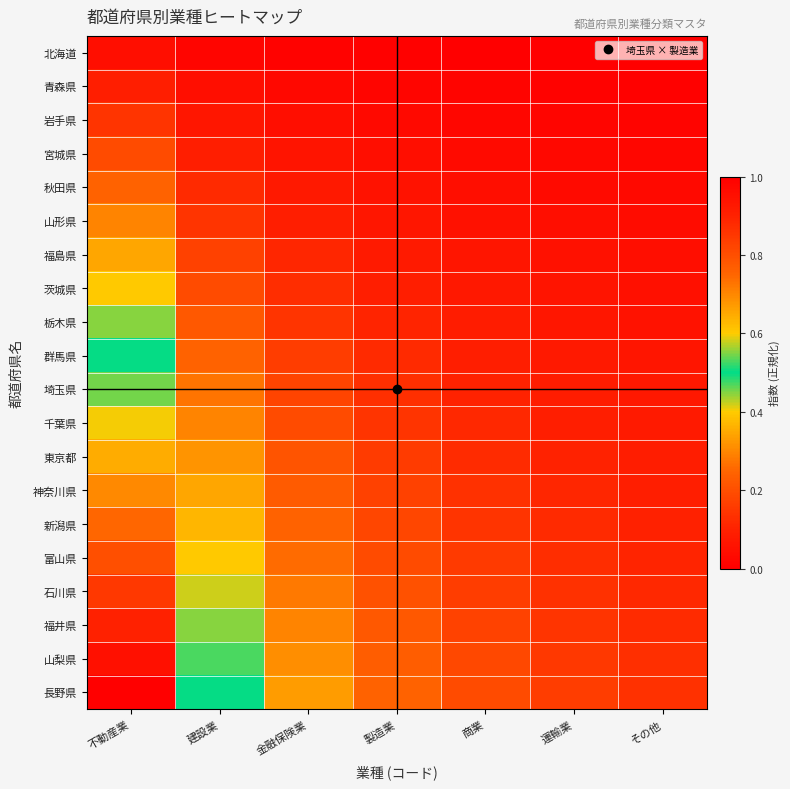

Reading left to right, transcribe all the data shown in this chart.

北海道: 不動産業=0.0	建設業=0.0	金融保険業=0.0	製造業=0.0	商業=0.0	運輸業=0.0	その他=0.0
青森県: 不動産業=0.1	建設業=0.0	金融保険業=0.0	製造業=0.0	商業=0.0	運輸業=0.0	その他=0.0
岩手県: 不動産業=0.1	建設業=0.1	金融保険業=0.0	製造業=0.0	商業=0.0	運輸業=0.0	その他=0.0
宮城県: 不動産業=0.2	建設業=0.1	金融保険業=0.1	製造業=0.0	商業=0.0	運輸業=0.0	その他=0.0
秋田県: 不動産業=0.2	建設業=0.1	金融保険業=0.1	製造業=0.1	商業=0.0	運輸業=0.0	その他=0.0
山形県: 不動産業=0.3	建設業=0.1	金融保険業=0.1	製造業=0.1	商業=0.1	運輸業=0.0	その他=0.0
福島県: 不動産業=0.3	建設業=0.2	金融保険業=0.1	製造業=0.1	商業=0.1	運輸業=0.1	その他=0.0
茨城県: 不動産業=0.4	建設業=0.2	金融保険業=0.1	製造業=0.1	商業=0.1	運輸業=0.1	その他=0.1
栃木県: 不動産業=0.4	建設業=0.2	金融保険業=0.1	製造業=0.1	商業=0.1	運輸業=0.1	その他=0.1
群馬県: 不動産業=0.5	建設業=0.2	金融保険業=0.2	製造業=0.1	商業=0.1	運輸業=0.1	その他=0.1
埼玉県: 不動産業=0.5	建設業=0.3	金融保険業=0.2	製造業=0.1	商業=0.1	運輸業=0.1	その他=0.1
千葉県: 不動産業=0.6	建設業=0.3	金融保険業=0.2	製造業=0.1	商業=0.1	運輸業=0.1	その他=0.1
東京都: 不動産業=0.6	建設業=0.3	金融保険業=0.2	製造業=0.2	商業=0.1	運輸業=0.1	その他=0.1
神奈川県: 不動産業=0.7	建設業=0.3	金融保険業=0.2	製造業=0.2	商業=0.1	運輸業=0.1	その他=0.1
新潟県: 不動産業=0.7	建設業=0.4	金融保険業=0.2	製造業=0.2	商業=0.1	運輸業=0.1	その他=0.1
富山県: 不動産業=0.8	建設業=0.4	金融保険業=0.3	製造業=0.2	商業=0.2	運輸業=0.1	その他=0.1
石川県: 不動産業=0.8	建設業=0.4	金融保険業=0.3	製造業=0.2	商業=0.2	運輸業=0.1	その他=0.1
福井県: 不動産業=0.9	建設業=0.4	金融保険業=0.3	製造業=0.2	商業=0.2	運輸業=0.1	その他=0.1
山梨県: 不動産業=0.9	建設業=0.5	金融保険業=0.3	製造業=0.2	商業=0.2	運輸業=0.2	その他=0.1
長野県: 不動産業=1.0	建設業=0.5	金融保険業=0.3	製造業=0.2	商業=0.2	運輸業=0.2	その他=0.1